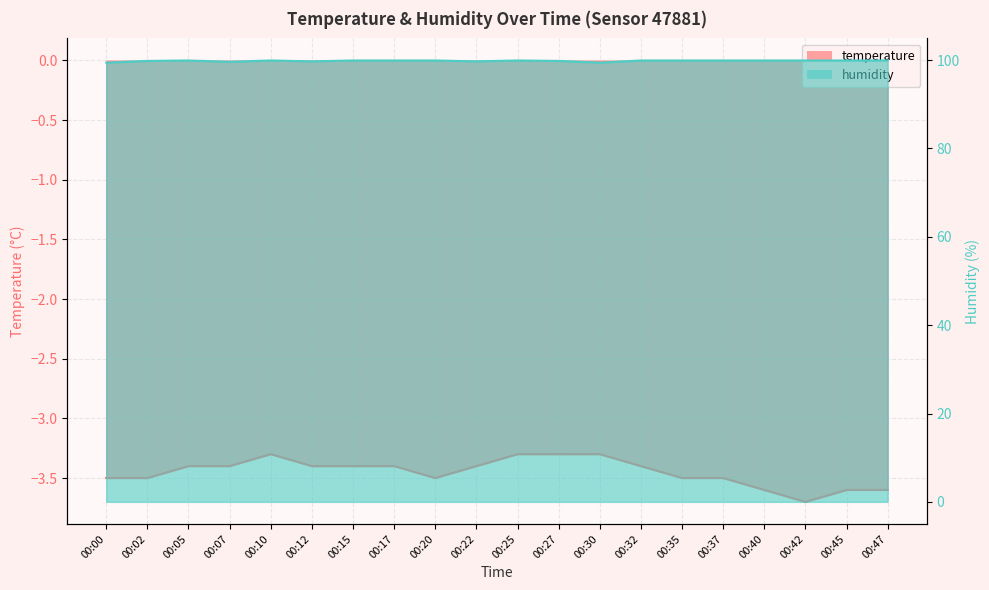

Which category has the highest value in the humidity series?

00:05